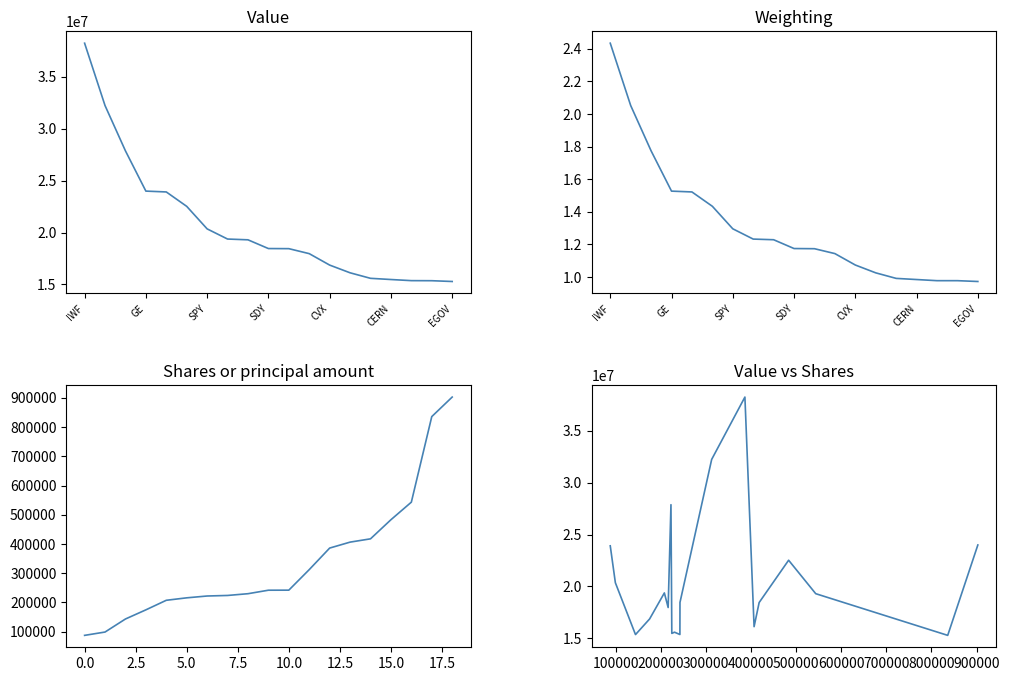

What is the smallest value displayed?

1.0